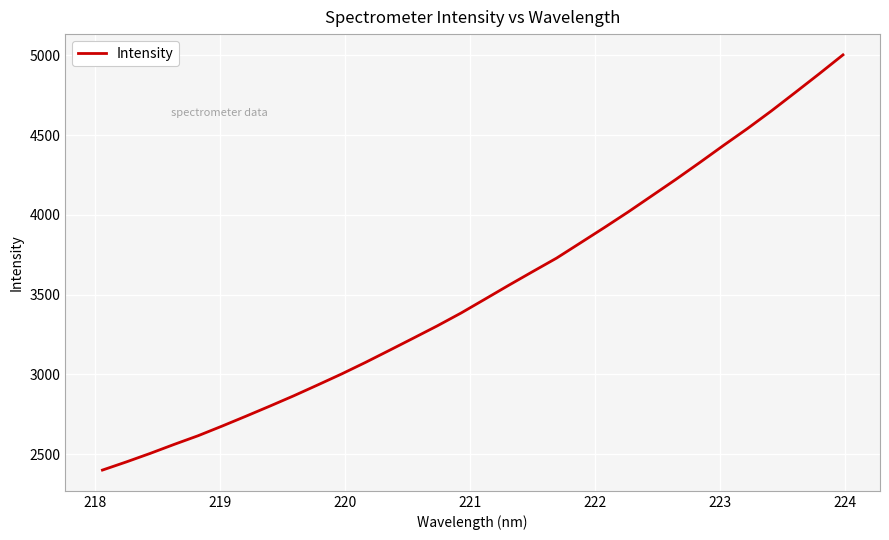

What is the difference between the maximum and minimum values?

2601.3